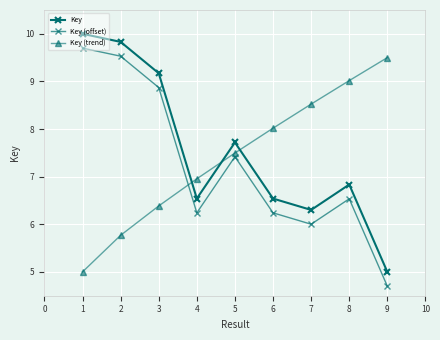

Does the chart have visible grid lines?

Yes